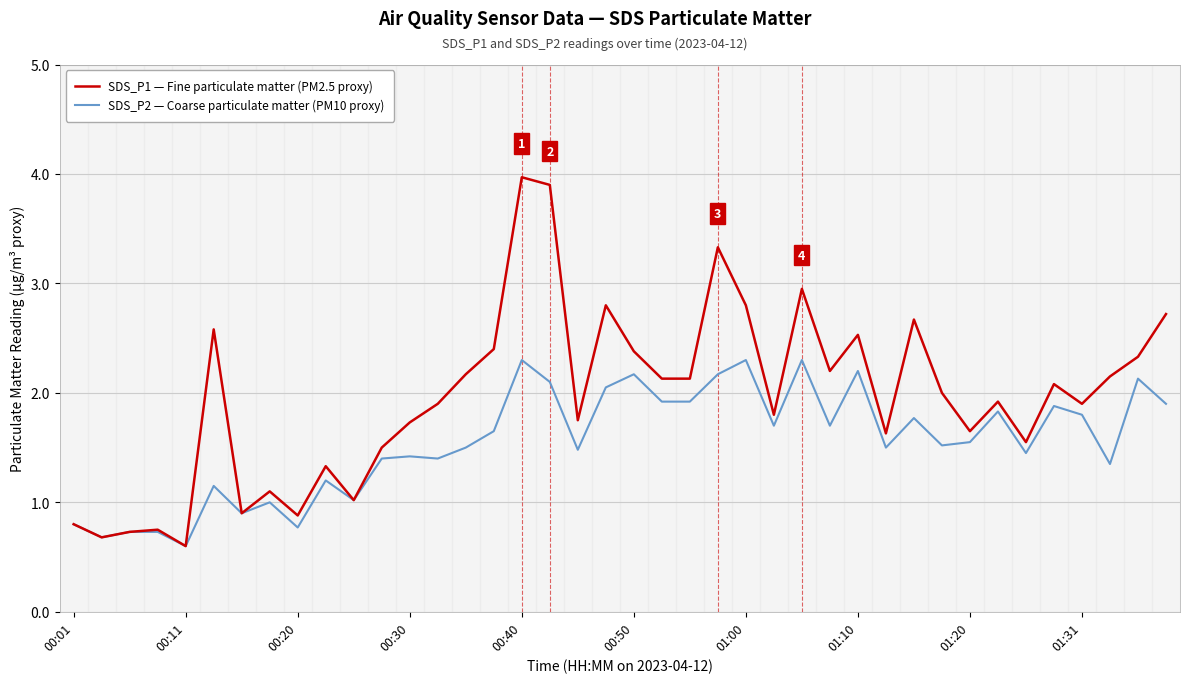

List the series in order of their peak value, highest first.

SDS_P1 — Fine particulate matter (PM2.5 proxy), SDS_P2 — Coarse particulate matter (PM10 proxy)